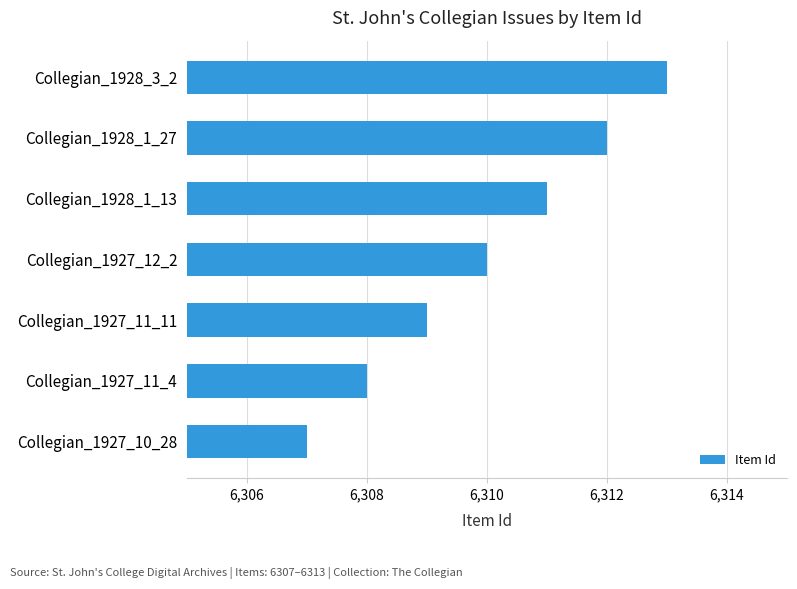

Is it true that the value at Collegian_1927_11_4 is 6308?

True